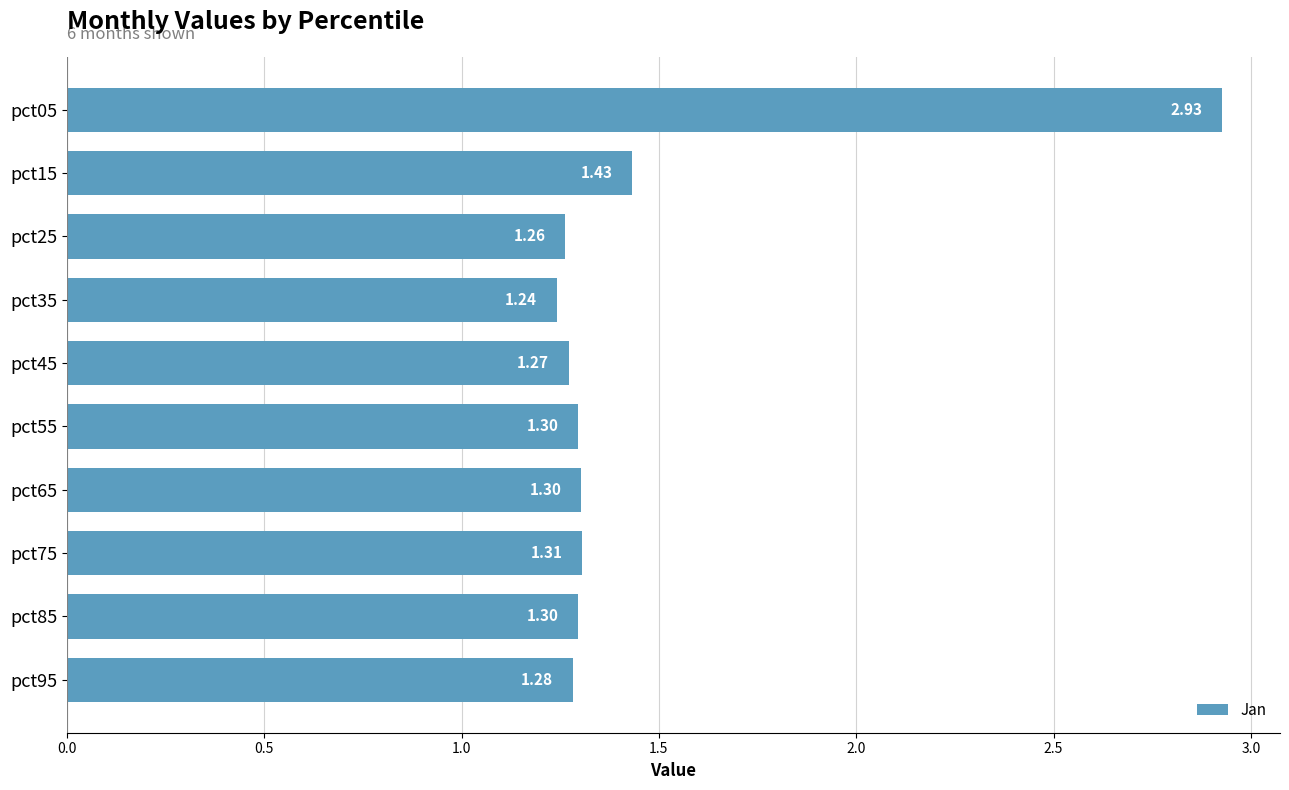

Does the chart contain any negative values?

No